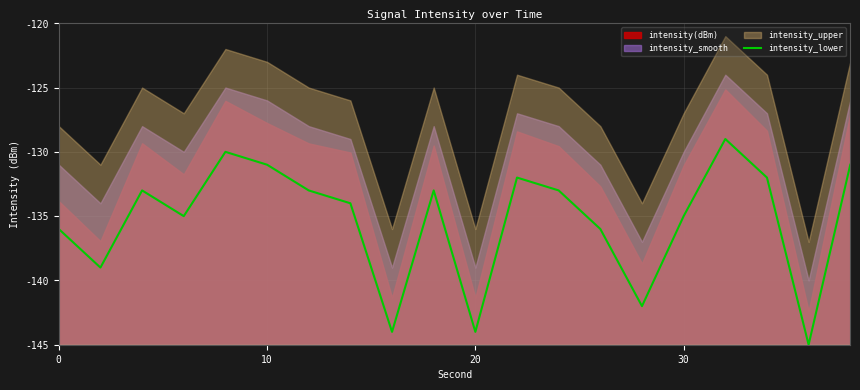

How many points are higher than both their immediate neighbors (excluding endpoints)?

5